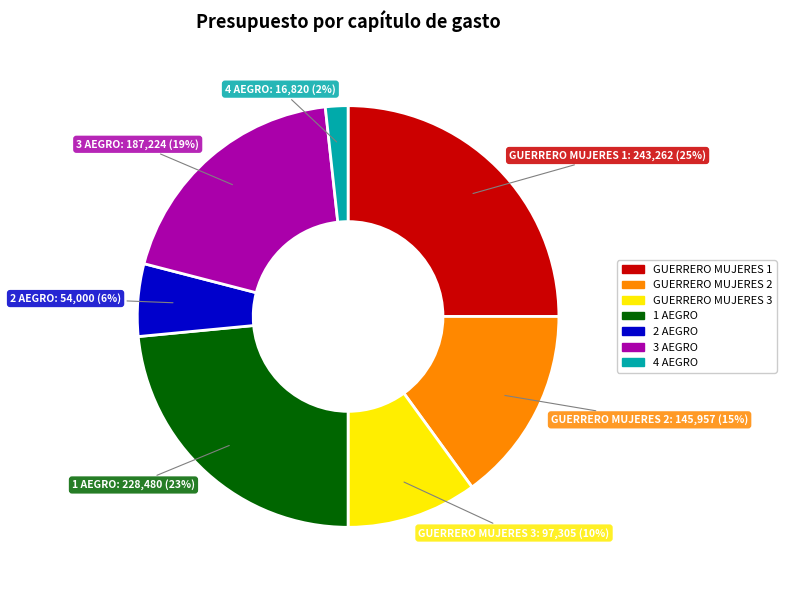

Do GUERRERO MUJERES 1 and 4 AEGRO together represent more than half of the pie?

No